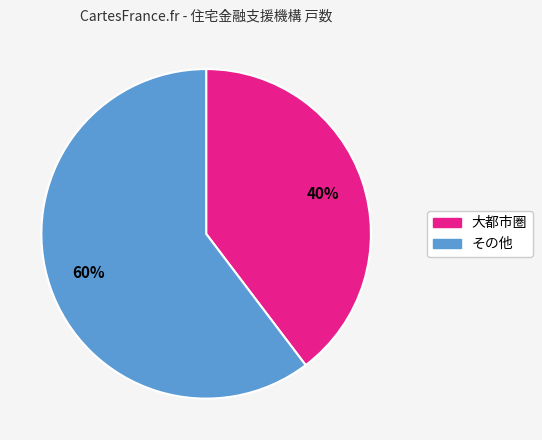

Is there any slice that represents more than half of the pie?

Yes